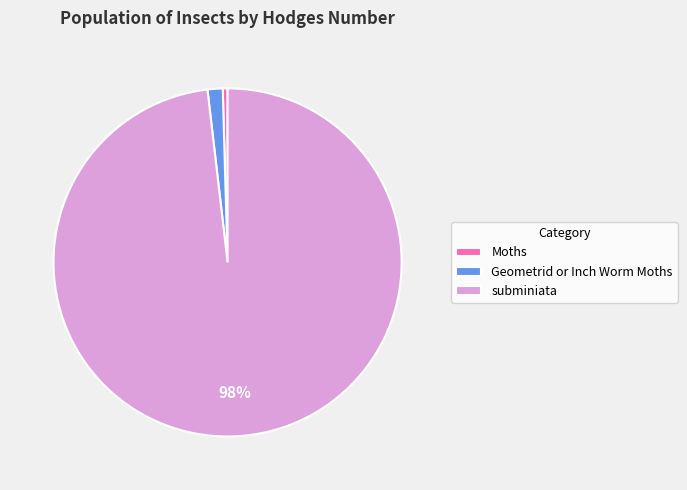

Which has a higher value, Moths or subminiata?

subminiata